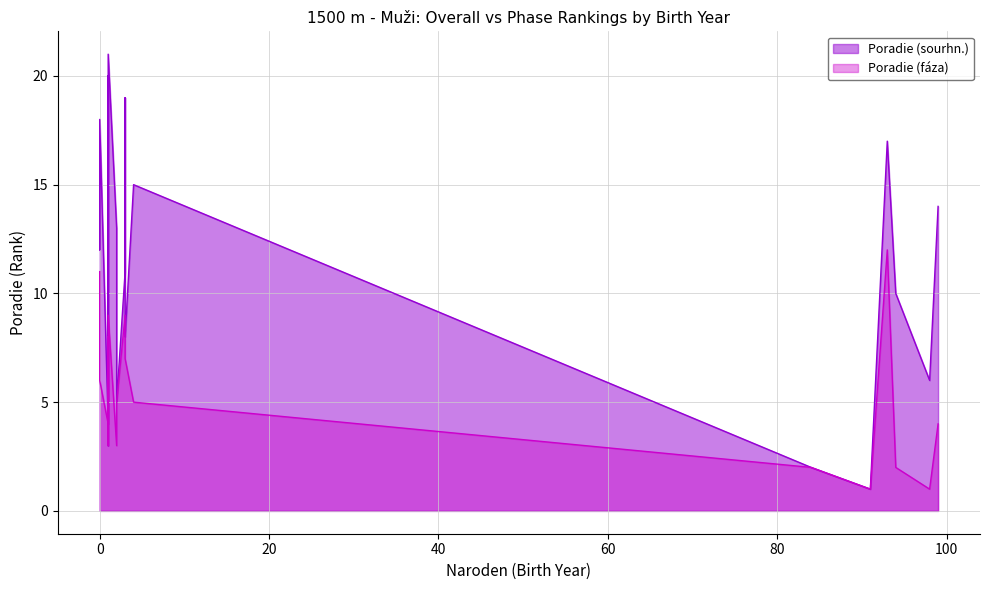

What is the value of the Poradie (sourhn.) point at the 10th from the left?

8